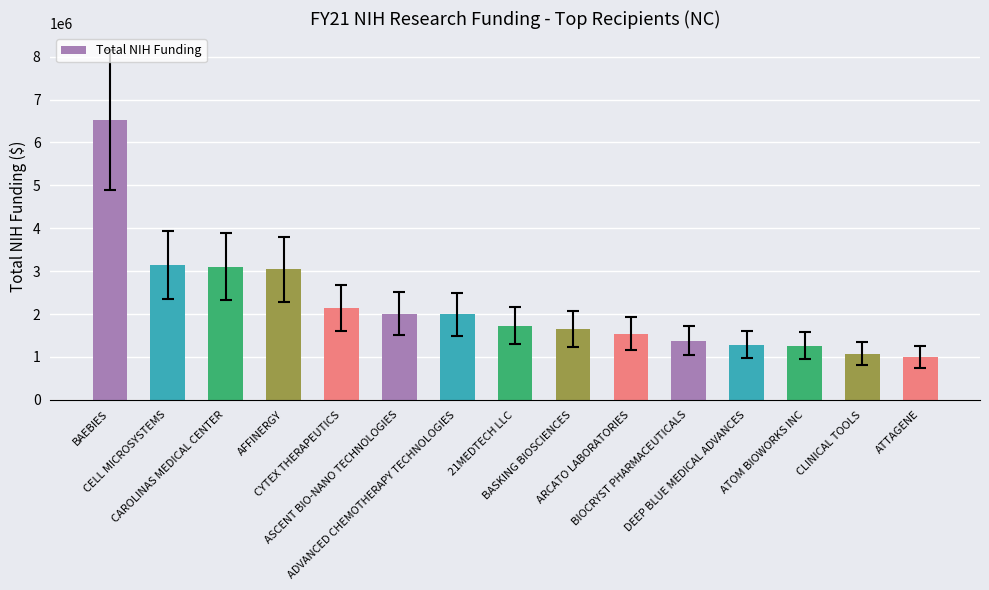

What is the difference between the second highest and second lowest values?

2067667